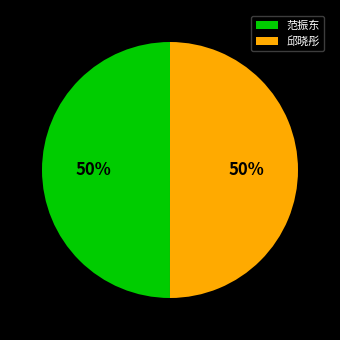

To the nearest percent, what is the combined percentage of 范振东 and 邱晓彤?

100%